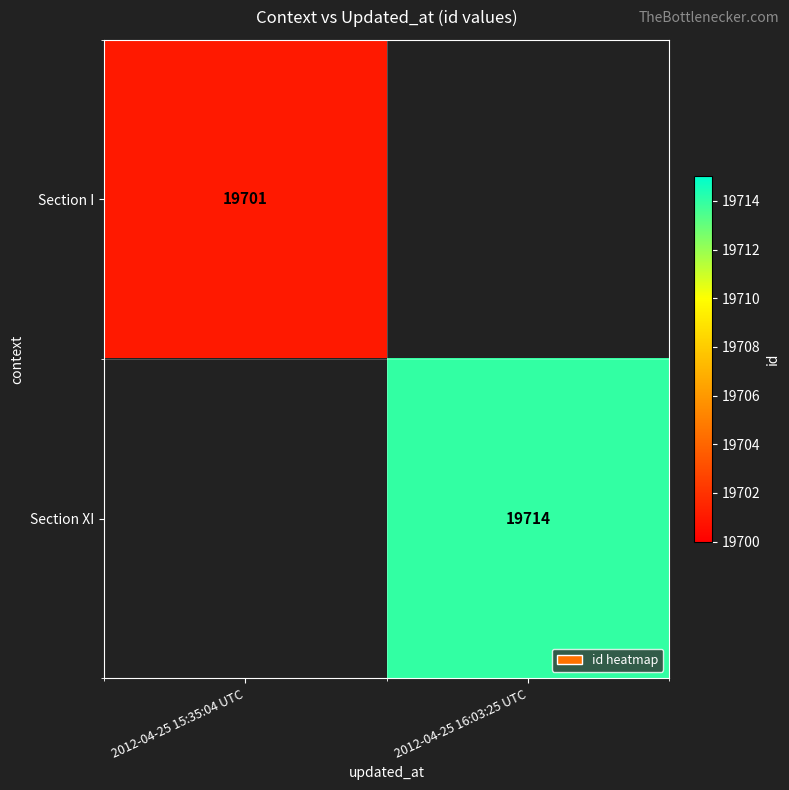

Which has a higher value, 2012-04-25 16:03:25 UTC or 2012-04-25 15:35:04 UTC?

2012-04-25 15:35:04 UTC